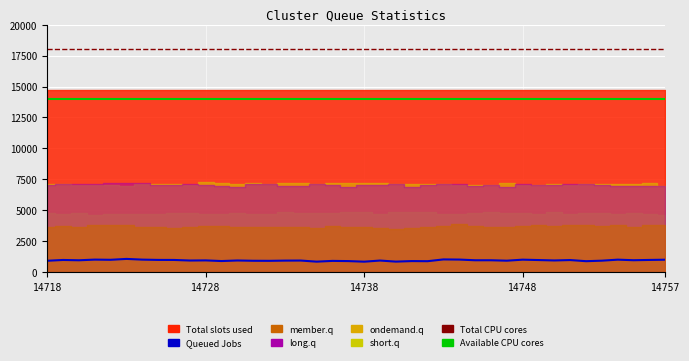

What is the difference between the second highest and second lowest values in the long.q series?

289